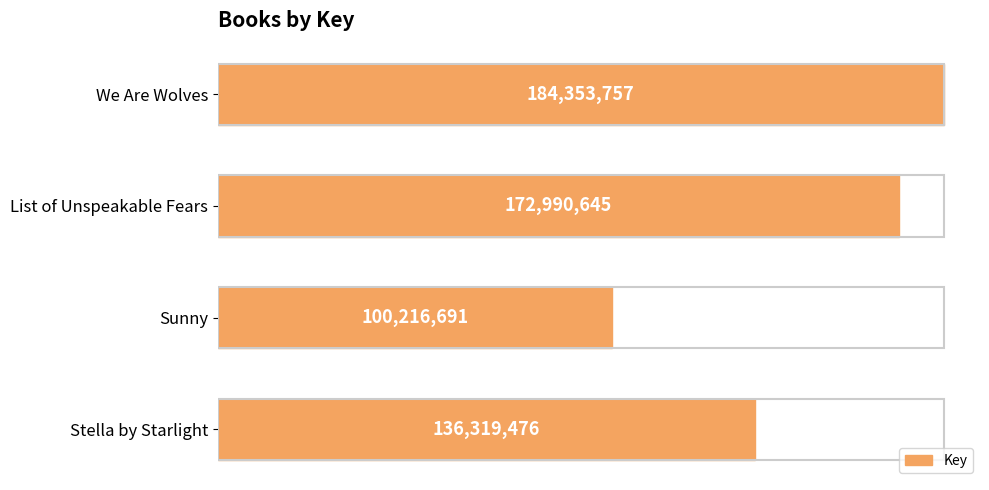

Are the bars horizontal?

Yes